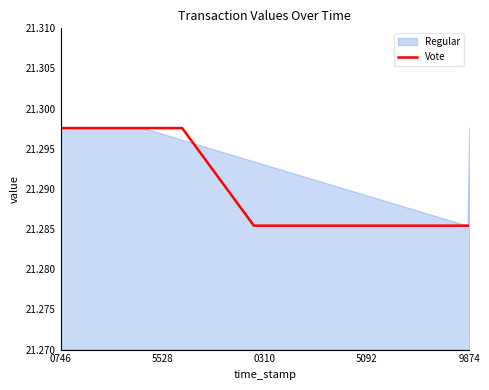

The value of Vote at 0746 is 32.8. True or false?

False